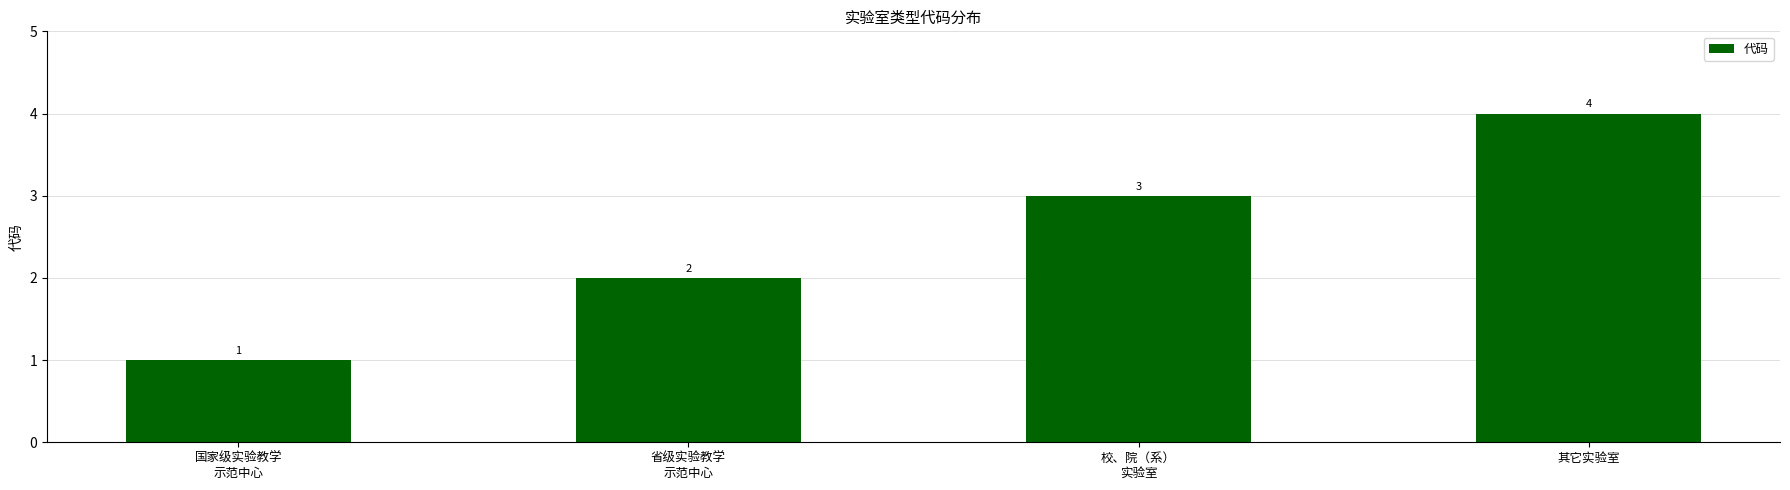

Reading right to left, what are all the values shown in this chart?

4	3	2	1